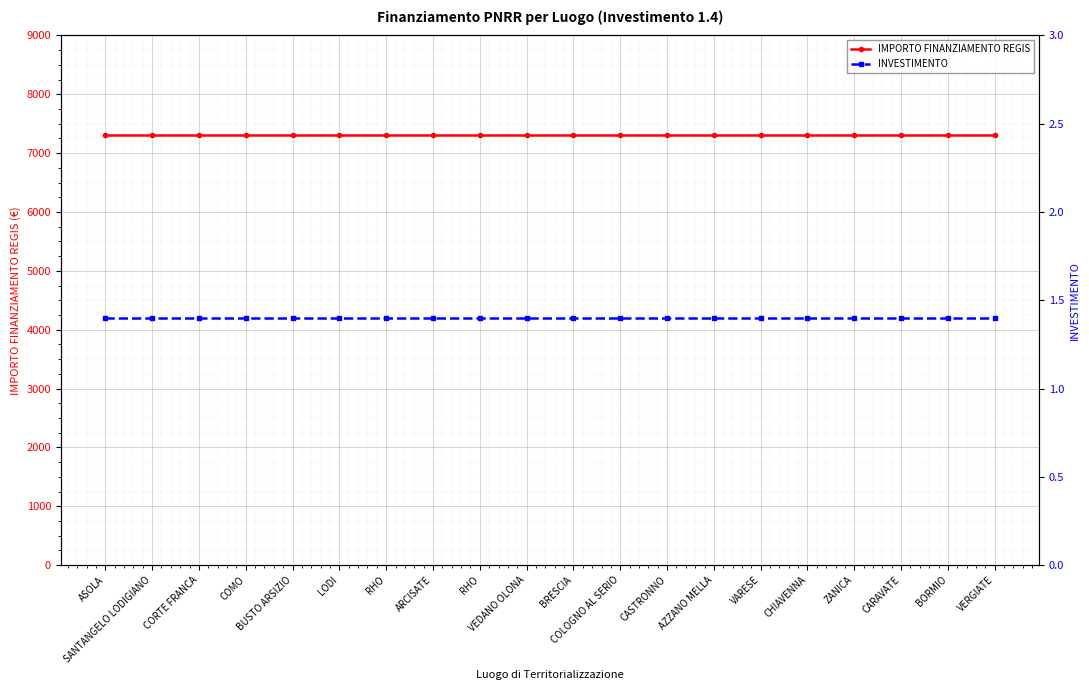

Read the IMPORTO FINANZIAMENTO REGIS value at SANTANGELO LODIGIANO.

7301.0